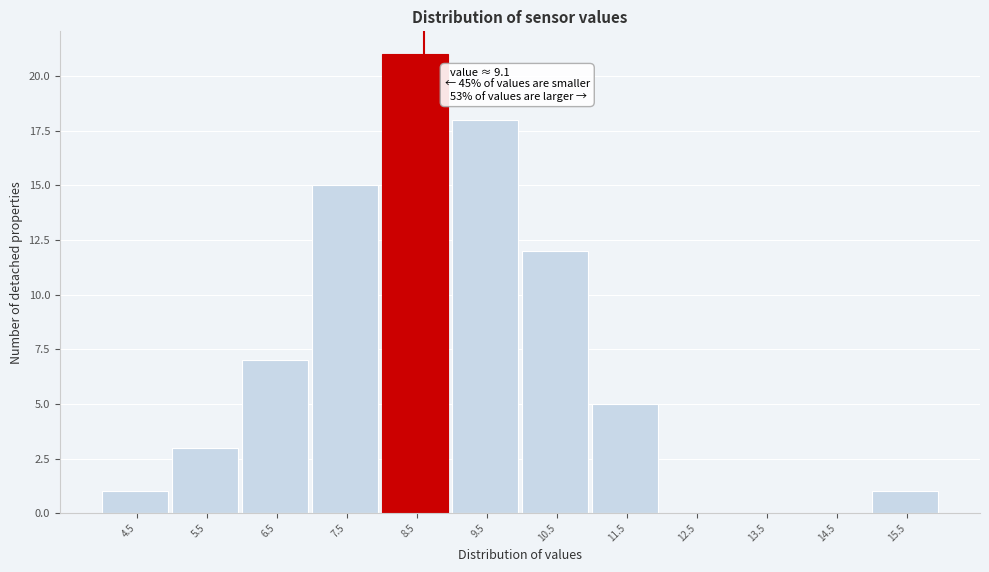

Reading left to right, extract all data points from this chart.

4.5=1	5.5=3	6.5=7	7.5=15	8.5=21	9.5=18	10.5=12	11.5=5	12.5=0	13.5=0	14.5=0	15.5=1